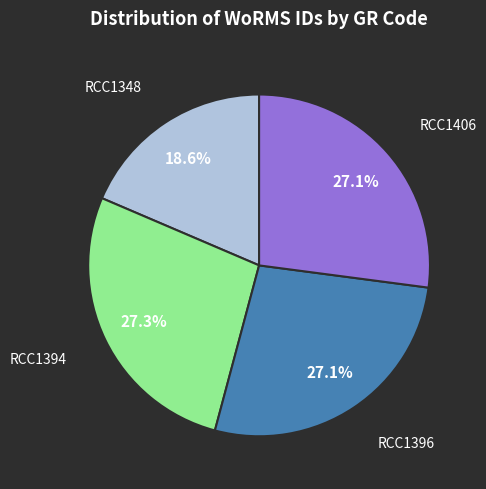

Is there any slice that represents more than half of the pie?

No